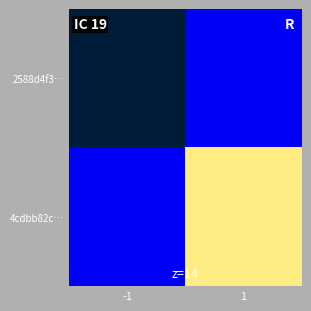

At which category is the sum across all series the highest?

1